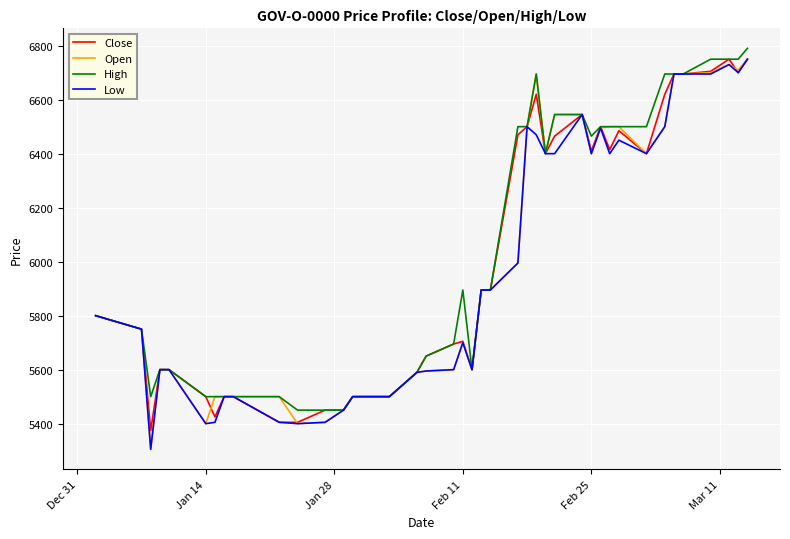

What is the greatest value displayed?

6790